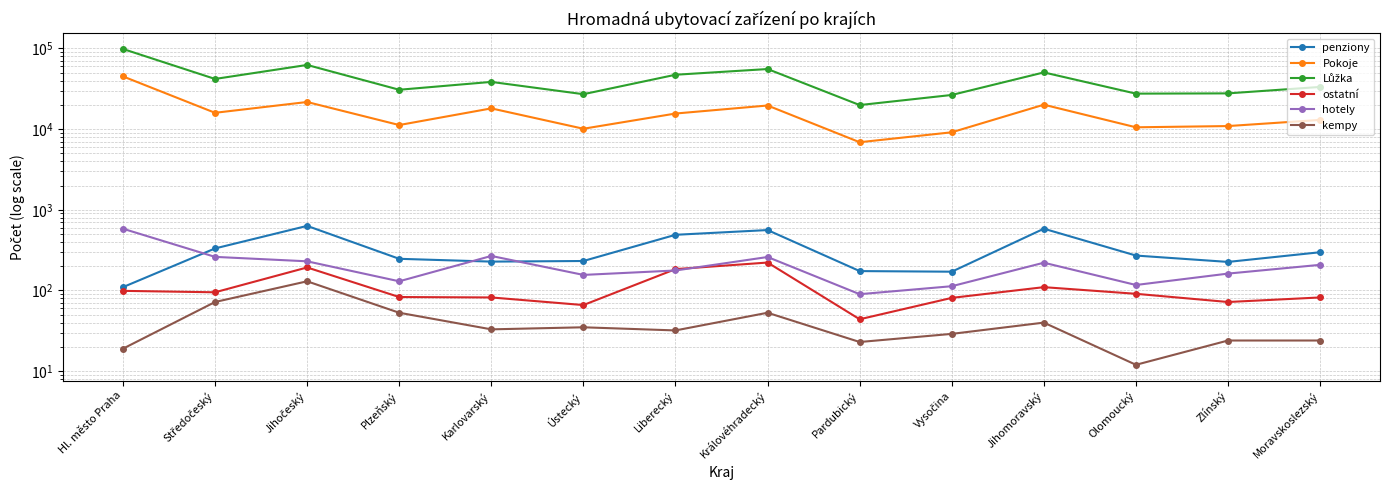

In Pokoje, how many points are higher than both neighbors (excluding endpoints)?

4